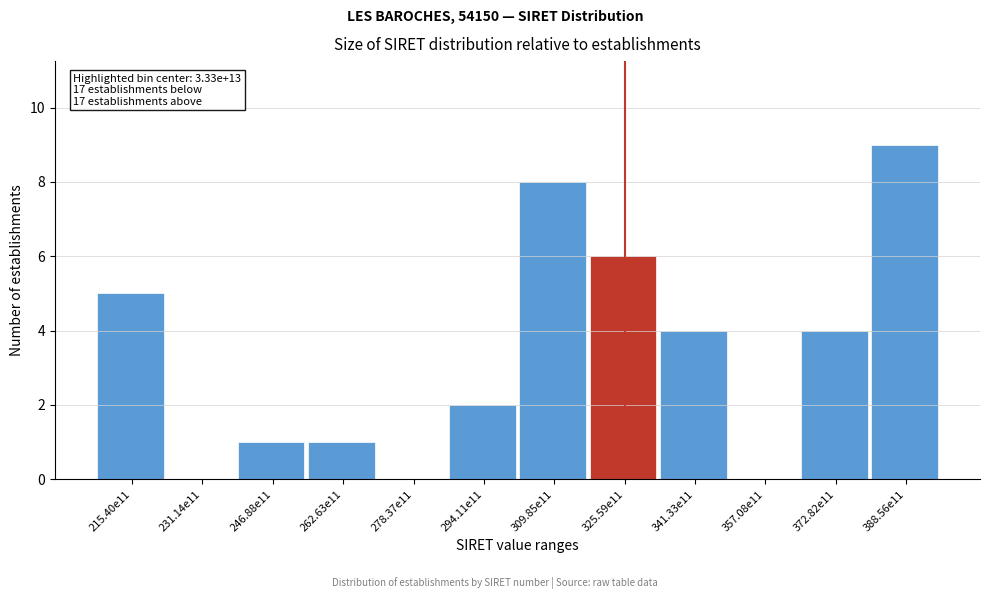

Reading right to left, what are all the values shown in this chart?

388.56e11=9	372.82e11=4	357.08e11=0	341.33e11=4	325.59e11=6	309.85e11=8	294.11e11=2	278.37e11=0	262.63e11=1	246.88e11=1	231.14e11=0	215.40e11=5